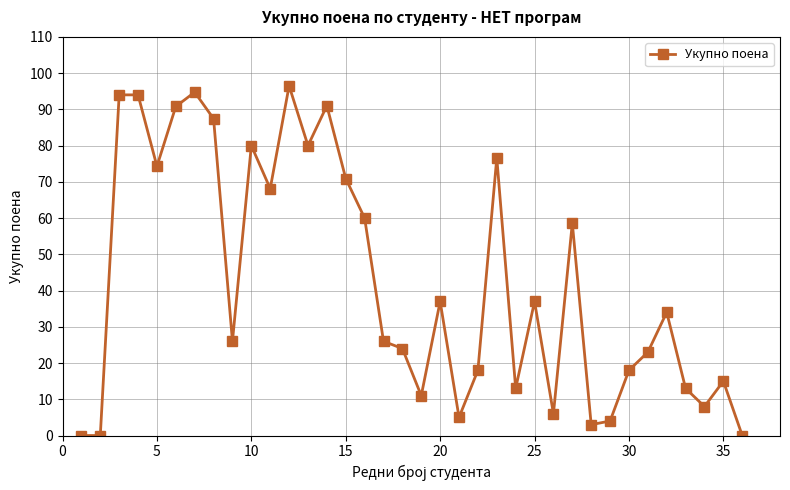

What is the maximum value shown in the chart?

96.5